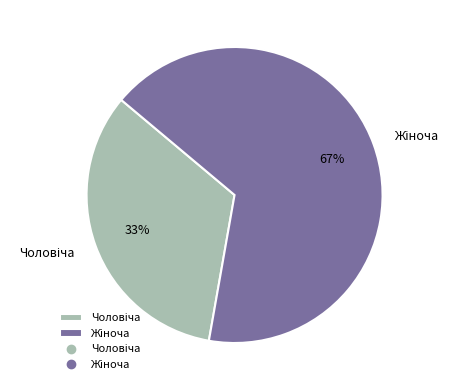

Is there a majority slice in this chart?

Yes